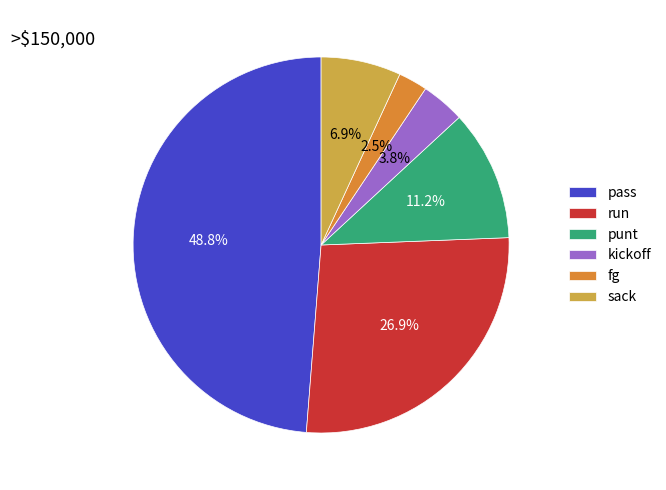

What percentage do fg and sack together represent?

9.4%